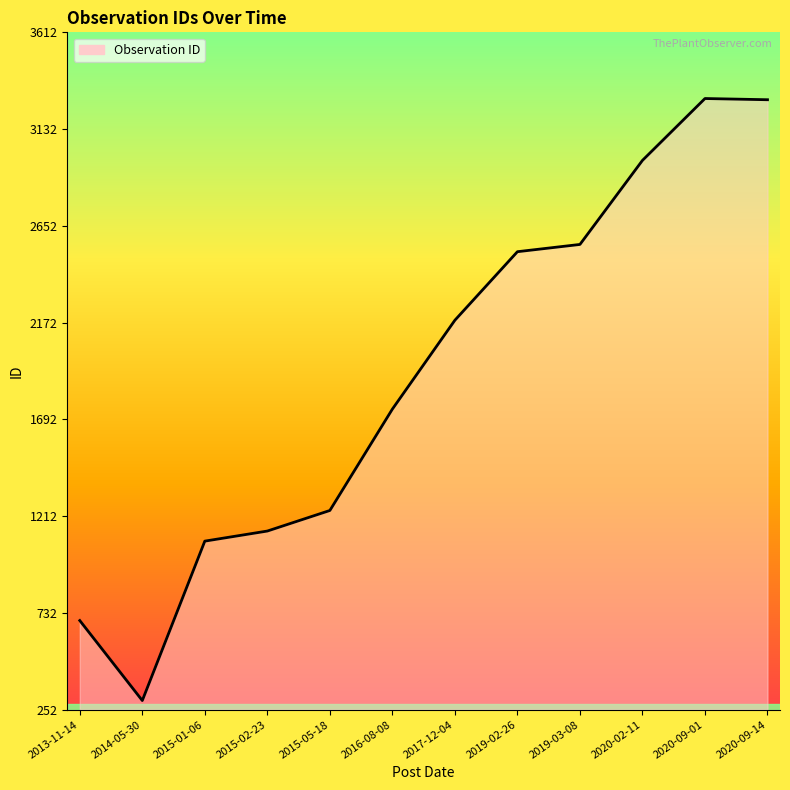

What is the difference between the maximum and minimum values?

2987